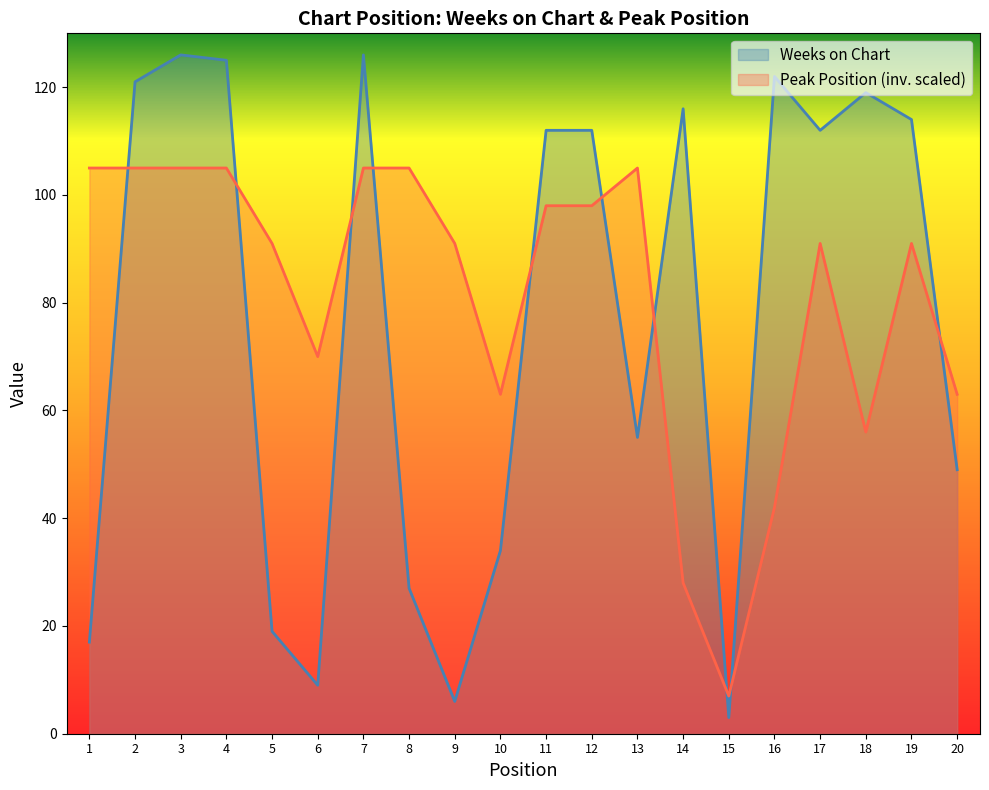

Between 13 and 11, which is larger?

11